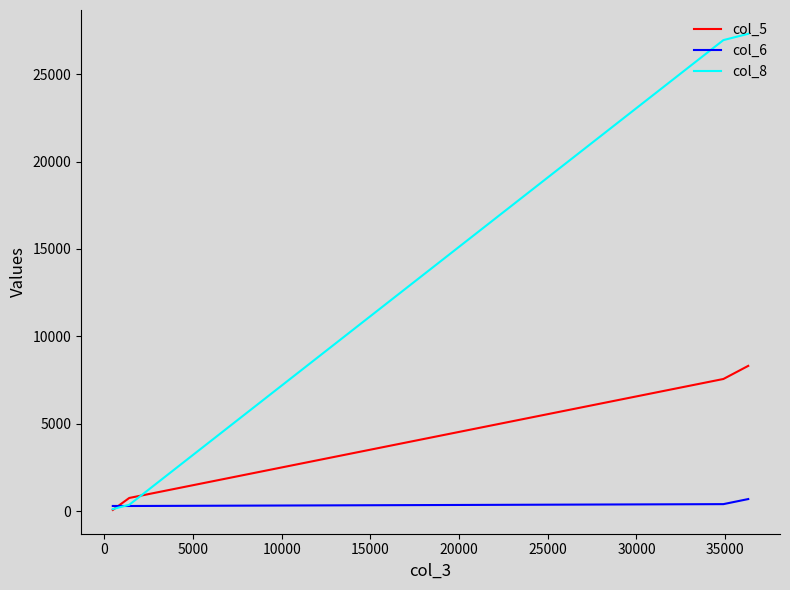

At how many categories does at least one series exceed 6997?

2